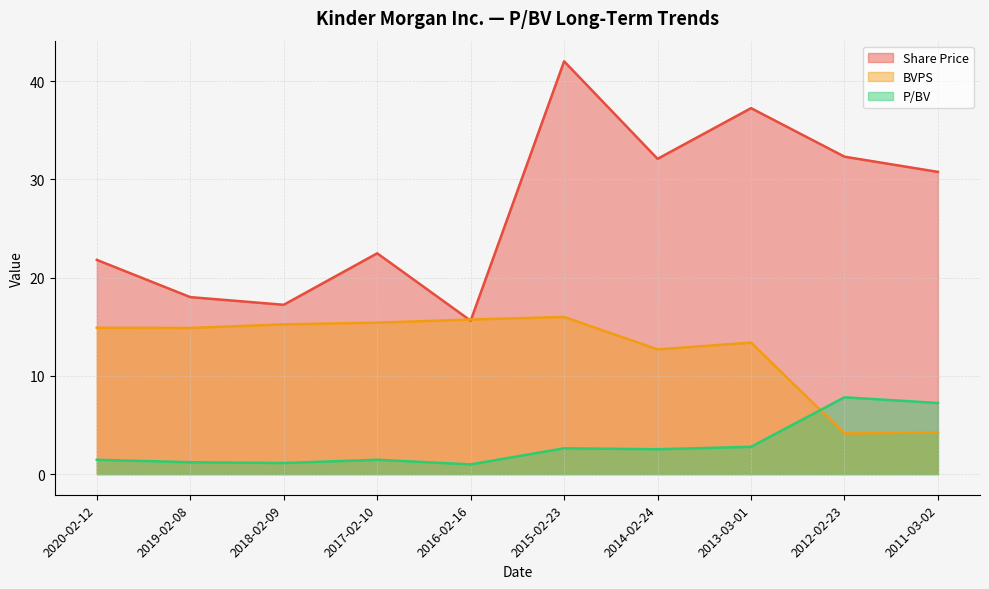

At which category does BVPS reach its first local peak?

2015-02-23